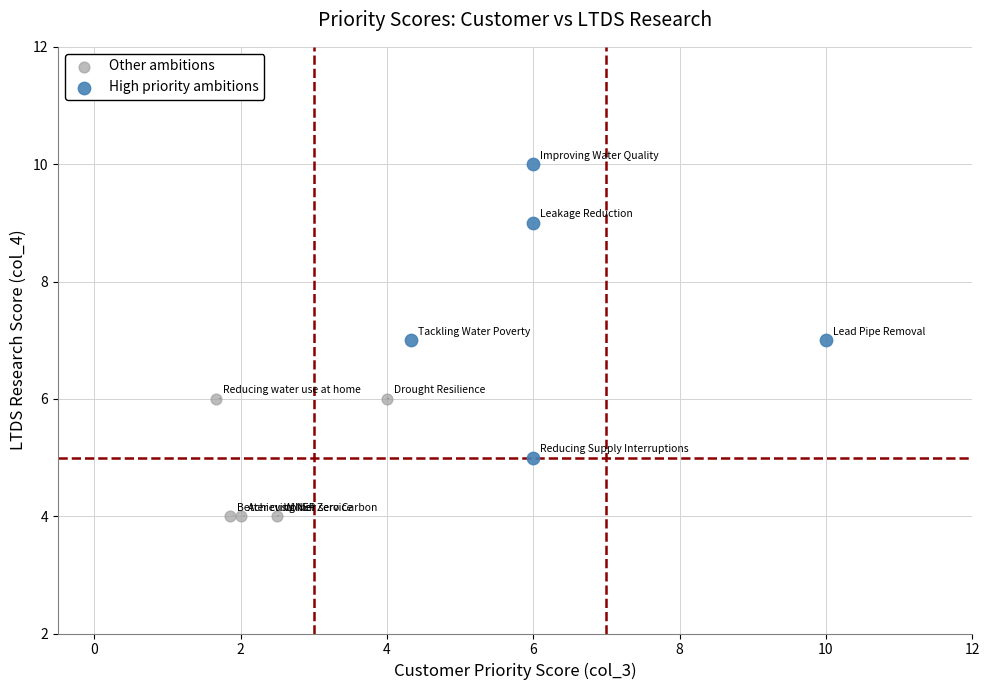

Which series reaches the minimum Y coordinate?

Other ambitions